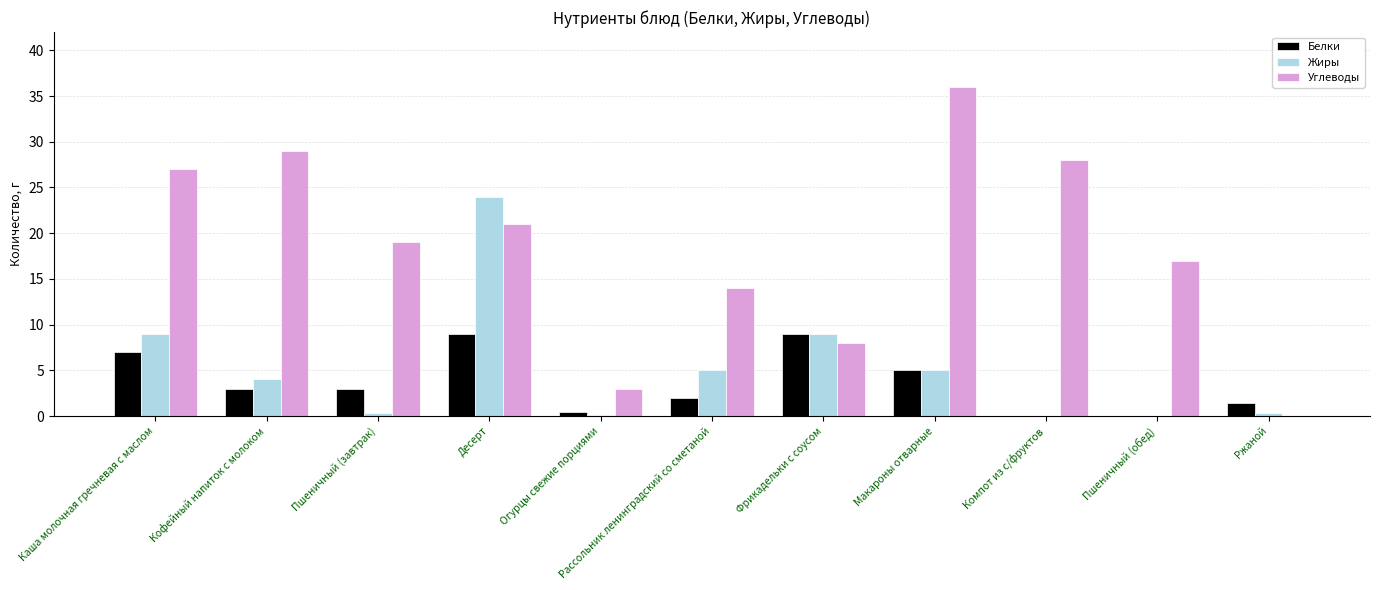

True or false: Жиры has a value of 24.0 at Десерт.

True